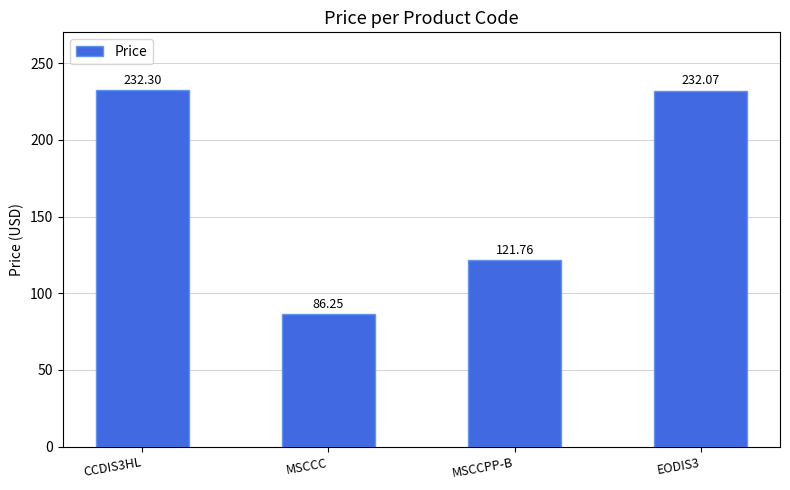

List the labels in order of value, largest first.

CCDIS3HL, EODIS3, MSCCPP-B, MSCCC